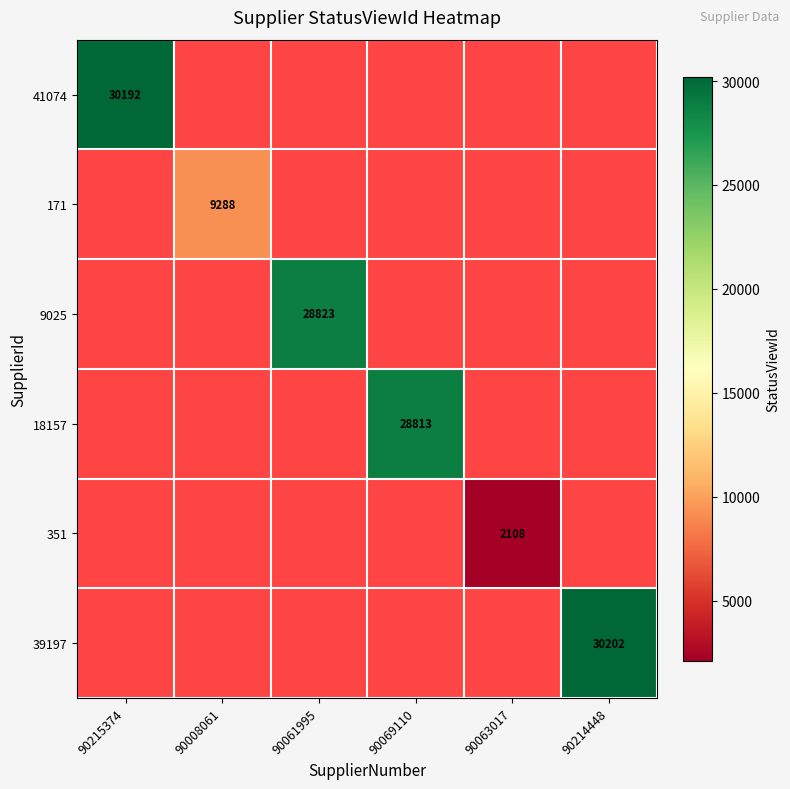

The value of 18157 at 90069110 is 28813. True or false?

True